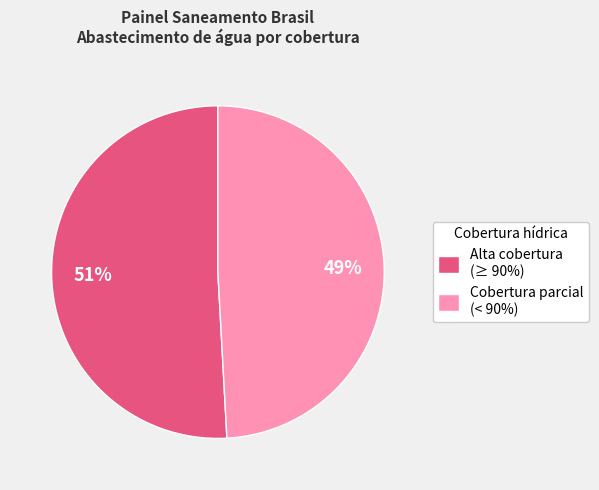

Does any single category account for the majority?

Yes